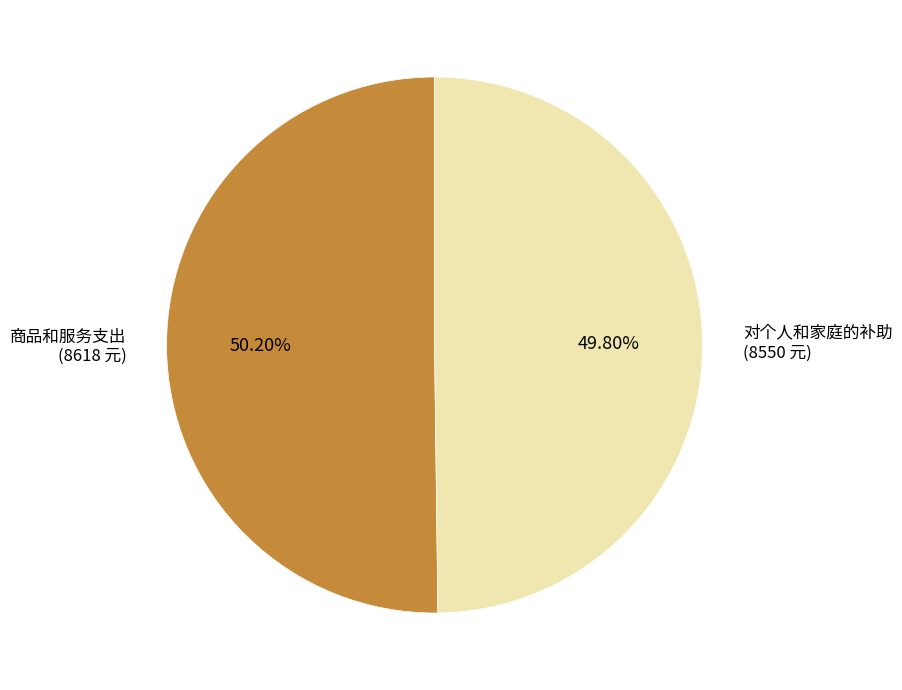

What is the ratio of the value at 商品和服务支出 to the value at 对个人和家庭的补助?

1.0